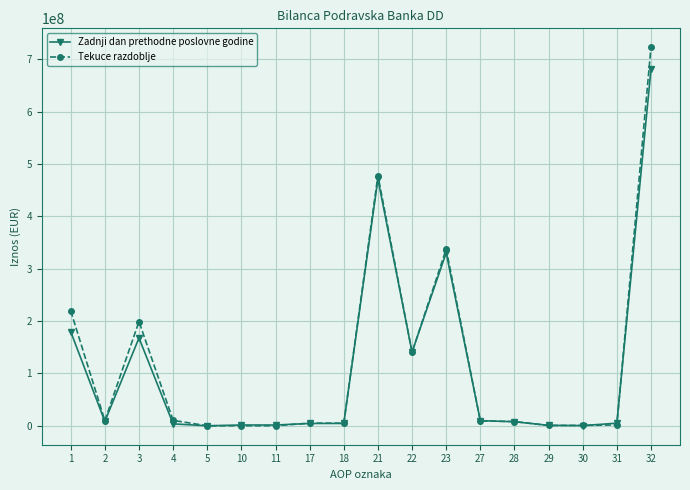

Count the number of categories in the chart.

18